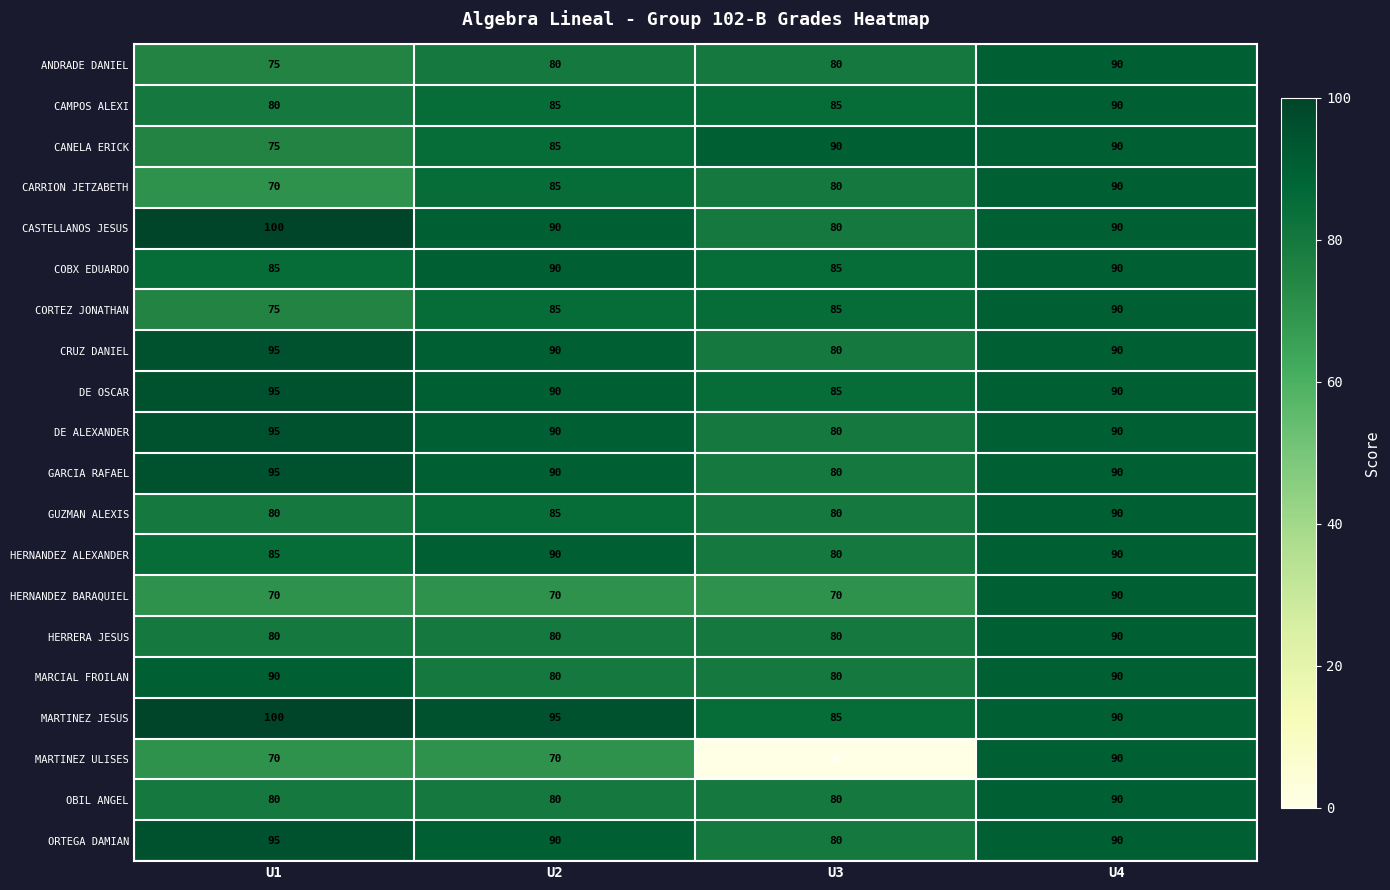

What is the difference between the maximum and second lowest values in the CANELA ERICK series?

5